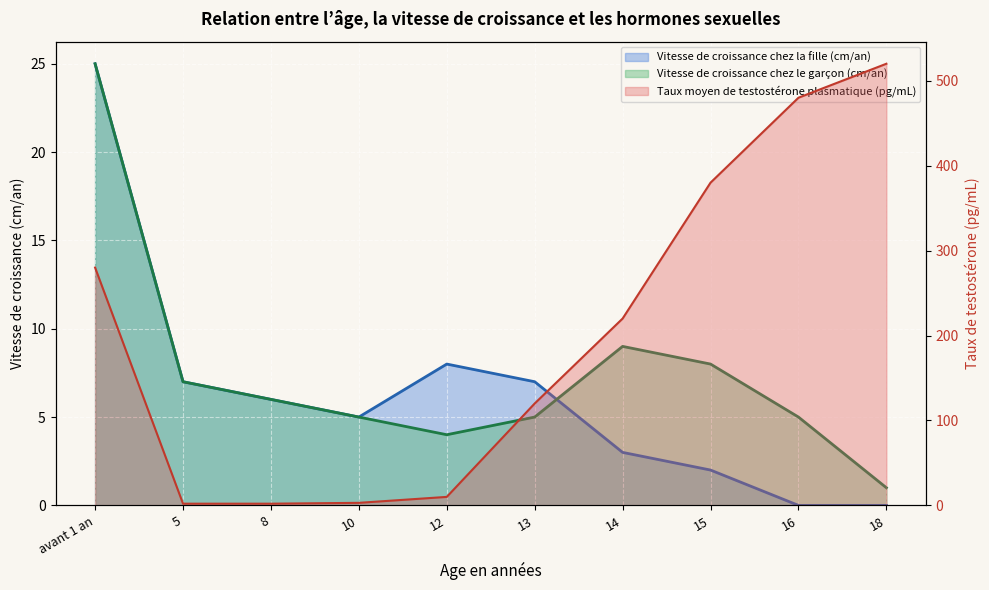

Which category has the lowest value in the Taux moyen de testostérone plasmatique (pg/mL) series?

5